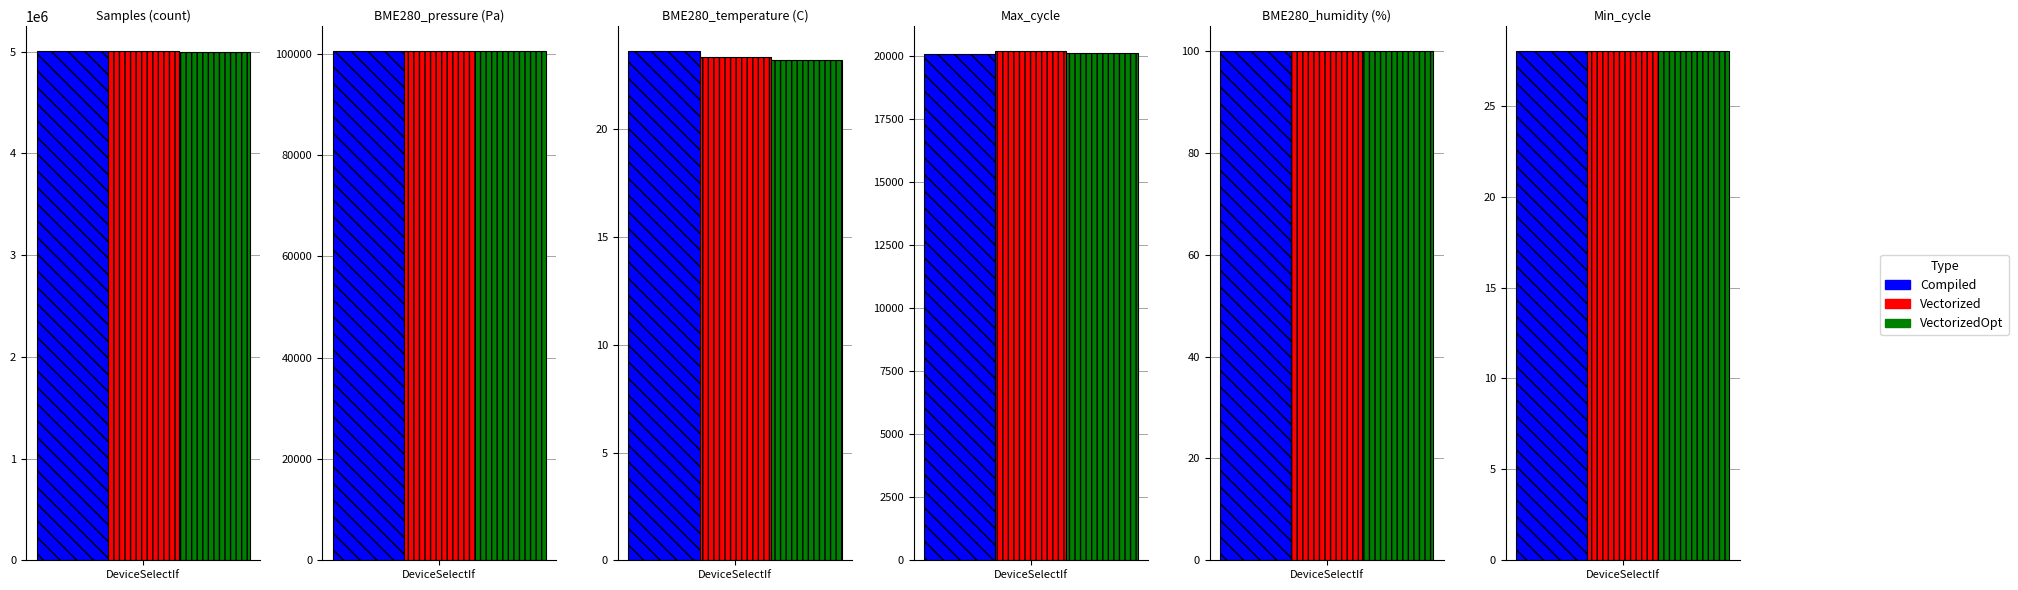

Which series has the widest spread of values?

Samples